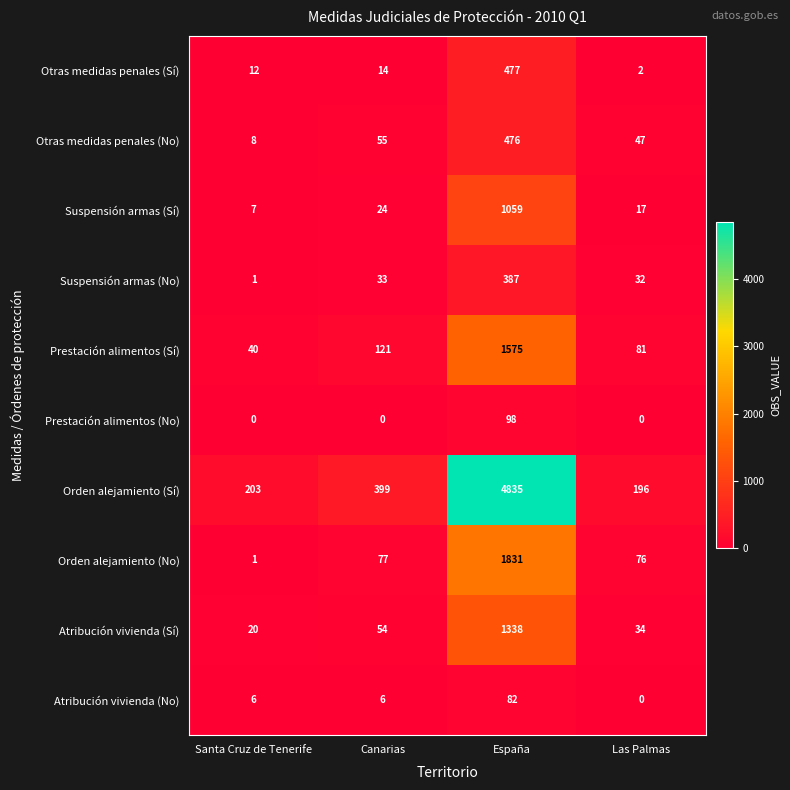

Which category has the highest value across all series?

España